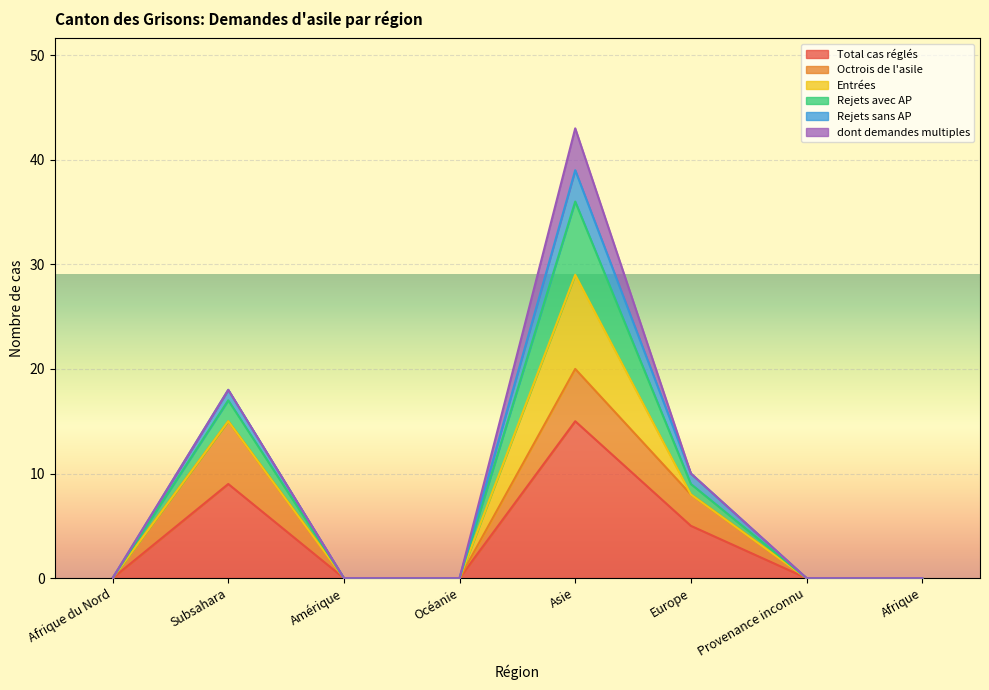

Does the chart display data point markers on the line(s)?

No